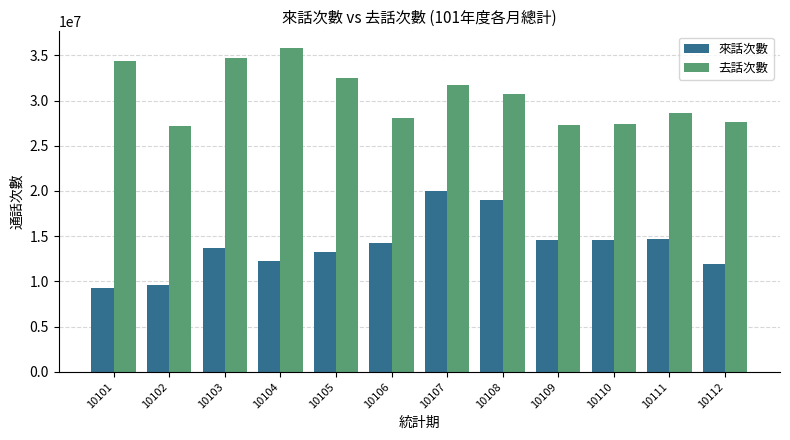

How many data points in 來話次數 are less than 14265056?

6